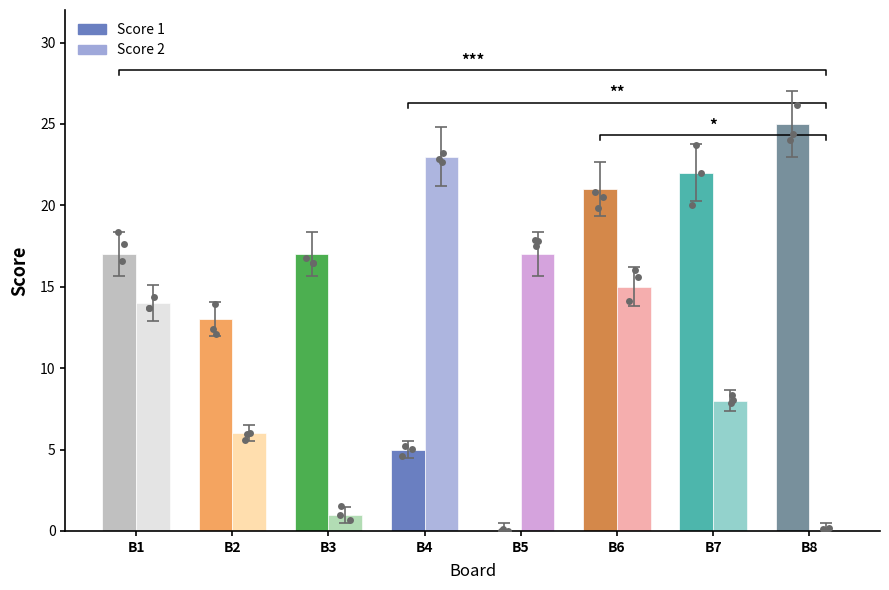

Which series contains the highest Y value?

Score 1